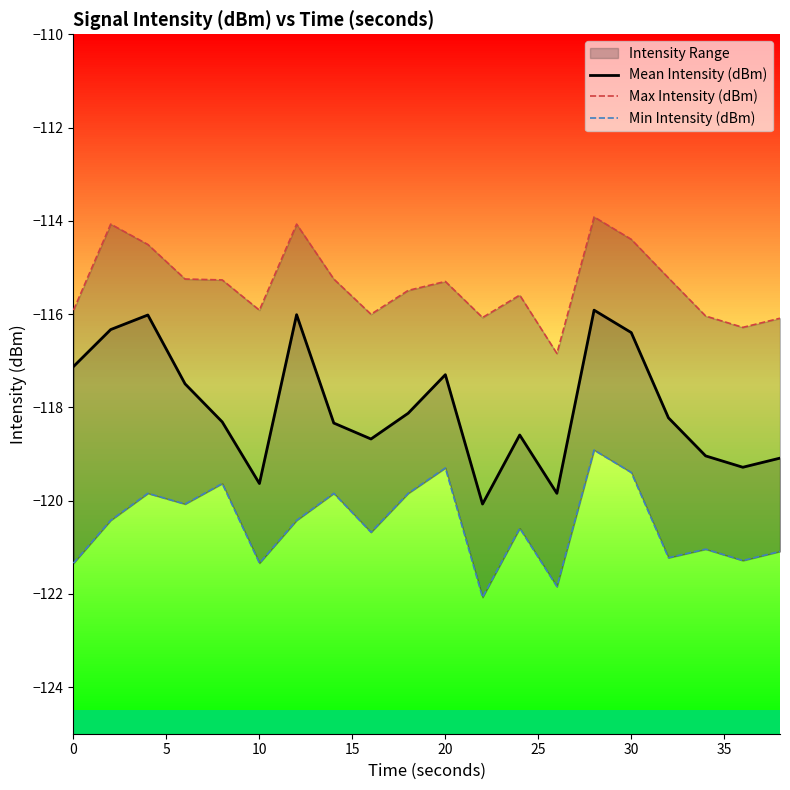

What is the difference between the maximum and minimum values in the Mean Intensity (dBm) series?

4.2